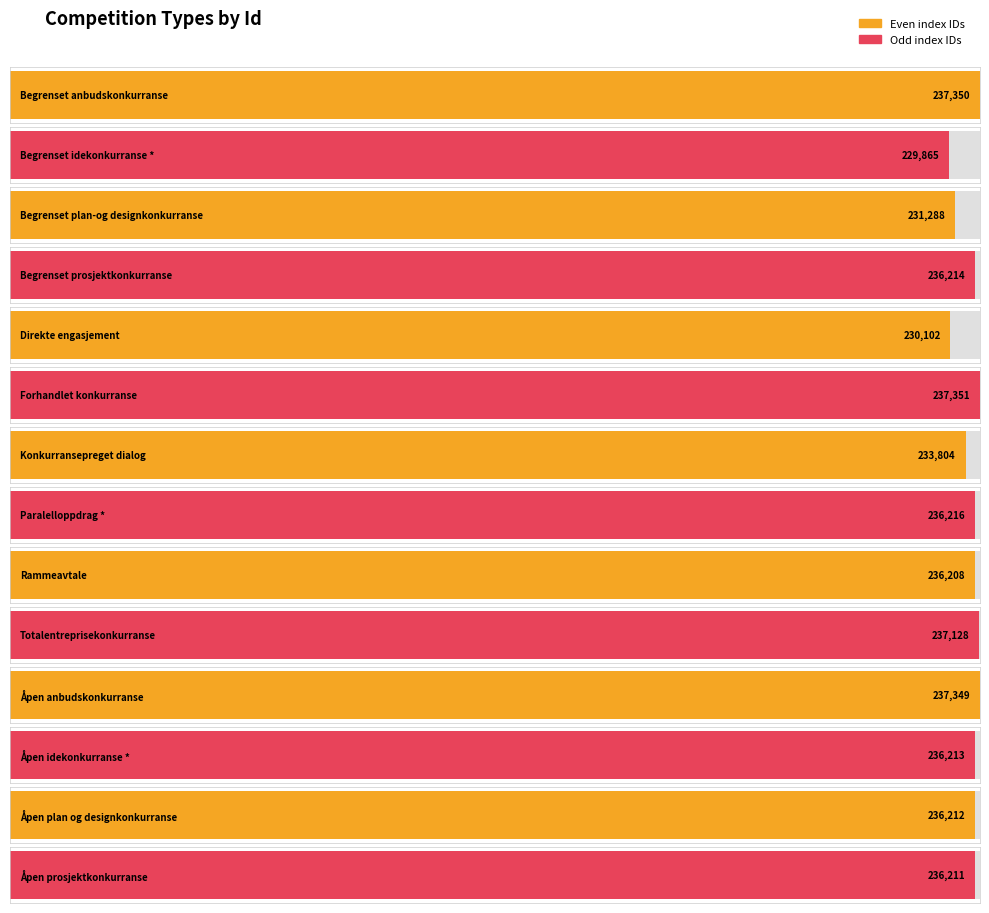

What is the smallest value displayed?

229865